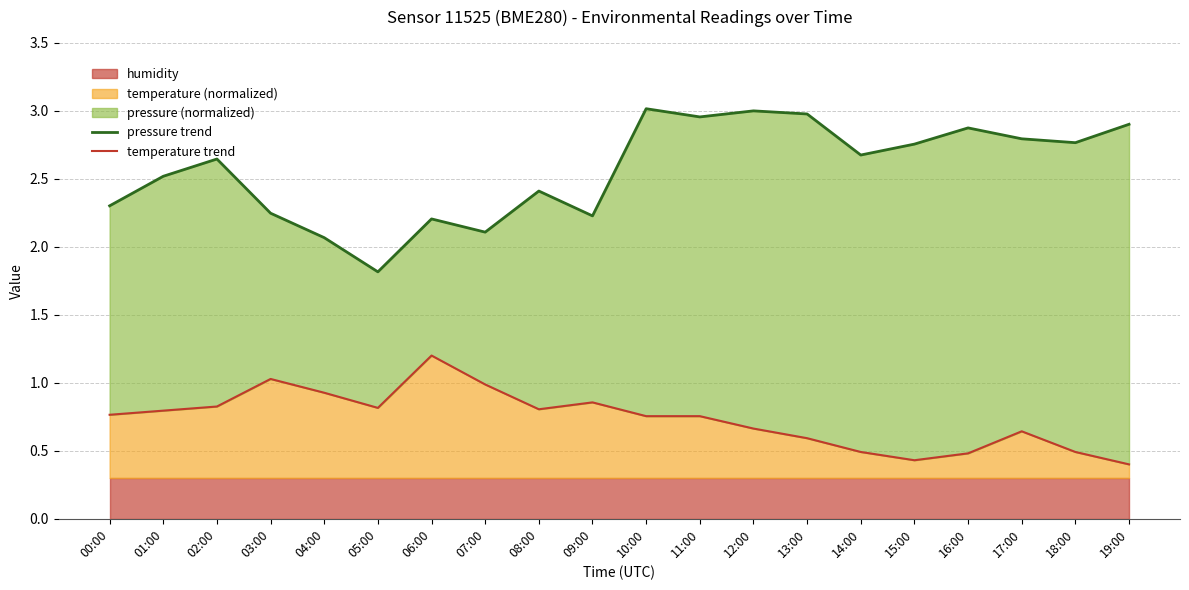

At how many categories does at least one series exceed 0?

20